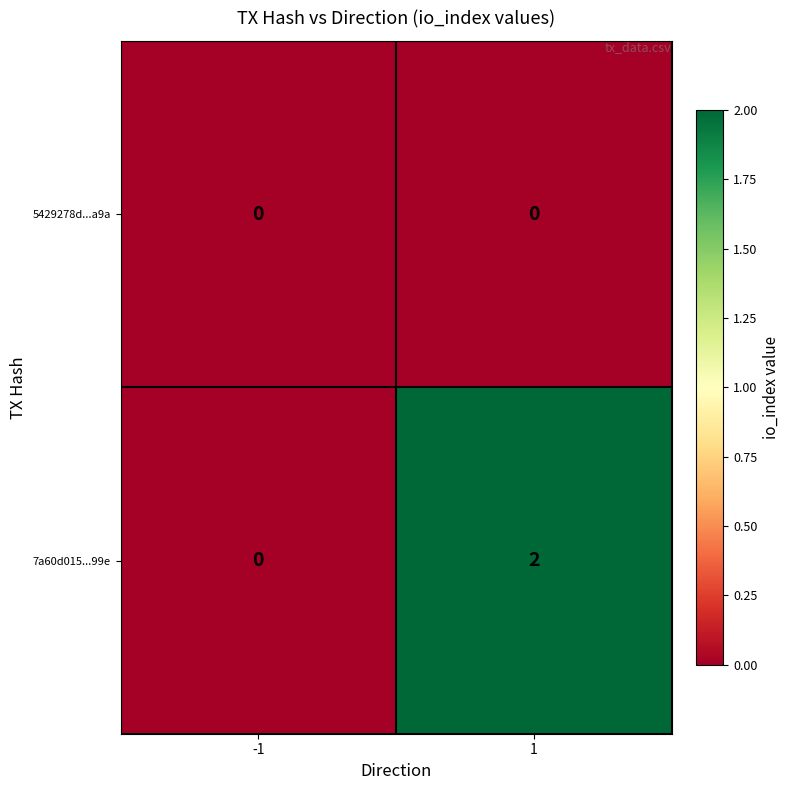

Which series has the largest range (max minus min)?

7a60d015...99e